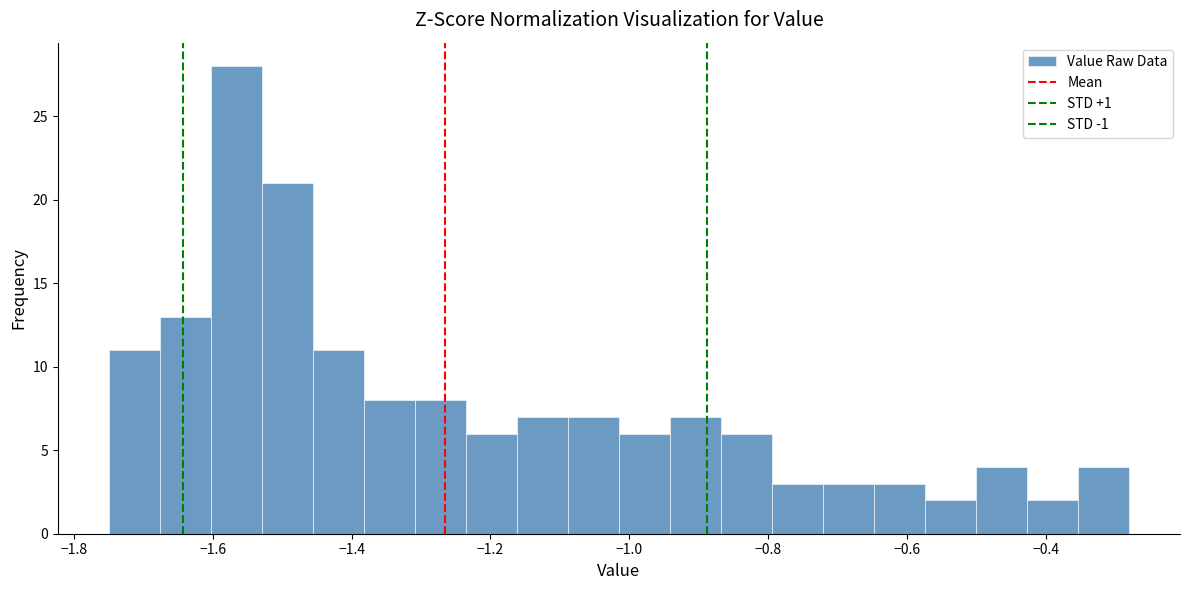

Around what value on the x-axis is the tallest bar? Give the approximate position of its centre, as read against the axis.

-1.56